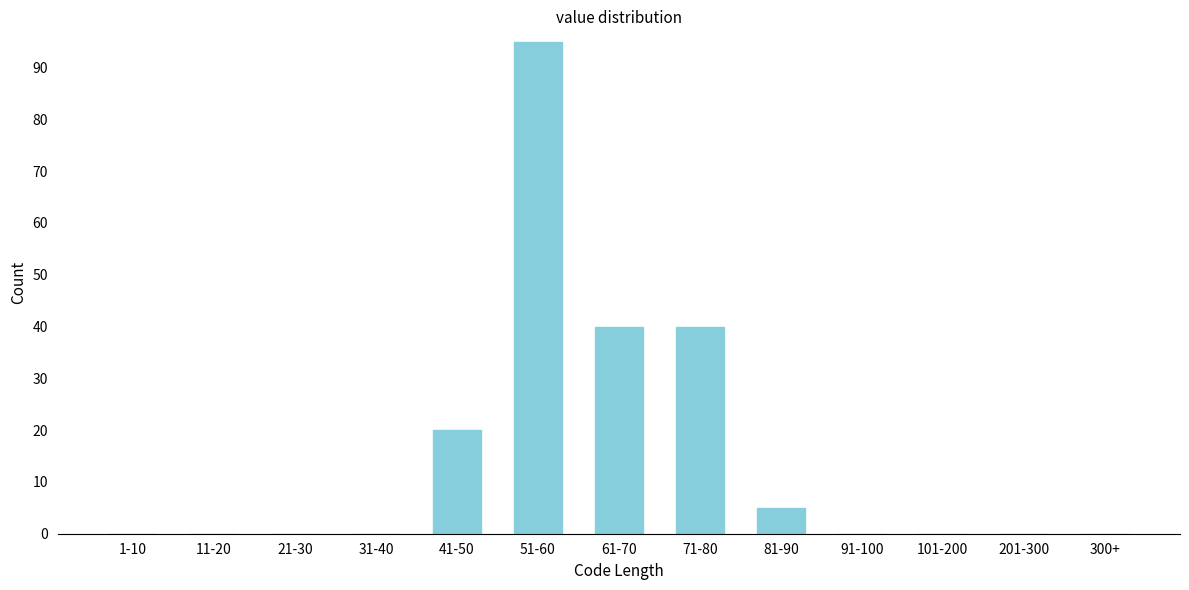

Reading left to right, list all the values displayed in this chart.

1-10=0	11-20=0	21-30=0	31-40=0	41-50=20	51-60=95	61-70=40	71-80=40	81-90=5	91-100=0	101-200=0	201-300=0	300+=0